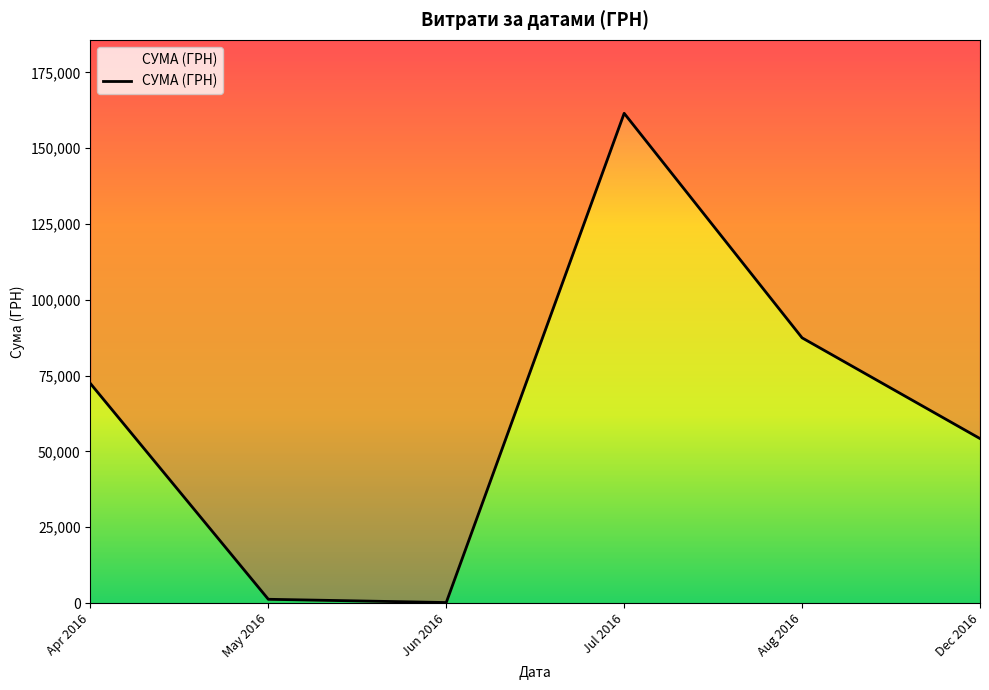

How many lines are shown in the chart?

1